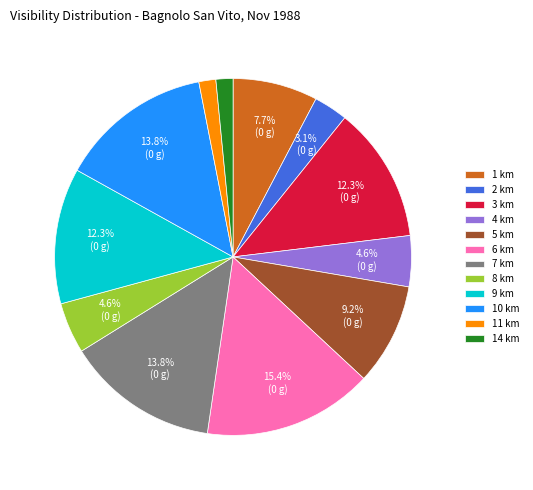

What percentage is NOT represented by 1 km?

92.3%